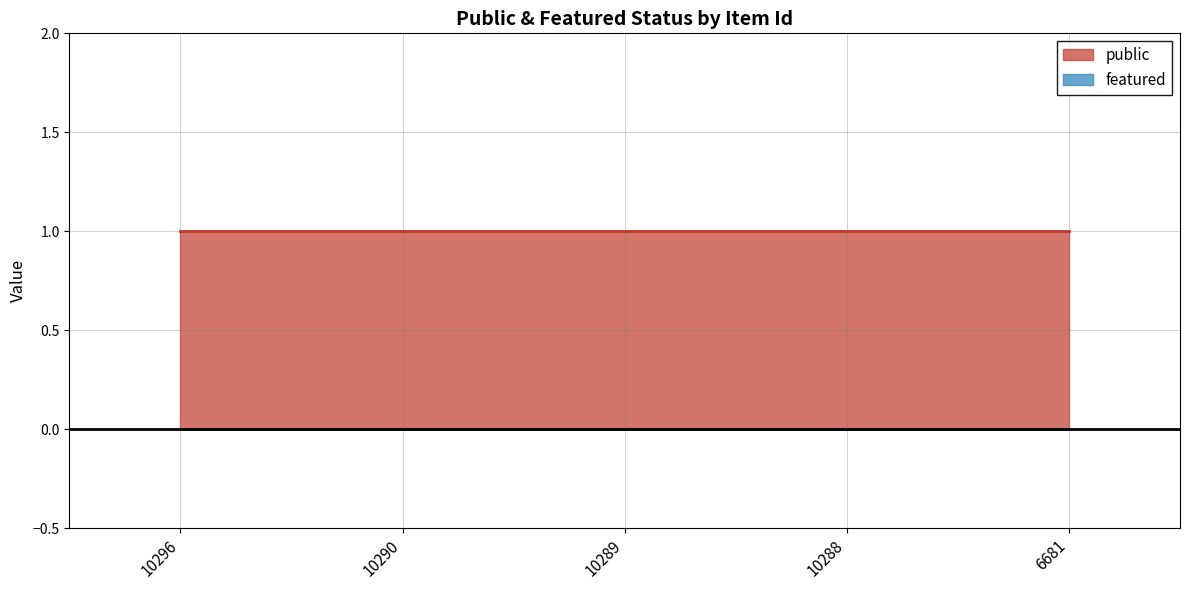

At which category does the chart reach its peak across all series?

10296